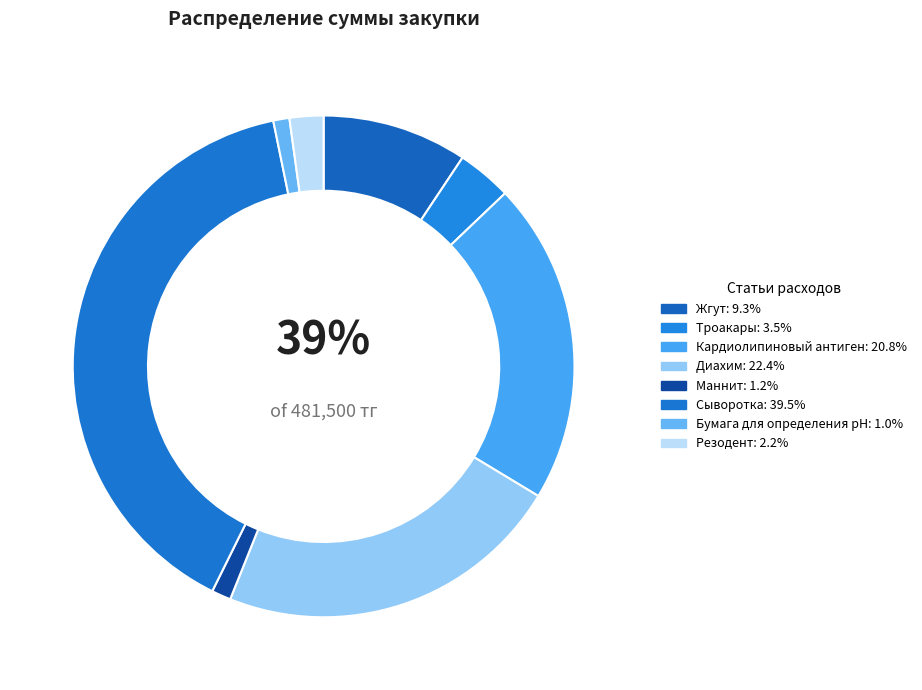

To the nearest percent, what portion does Маннит represent?

1%